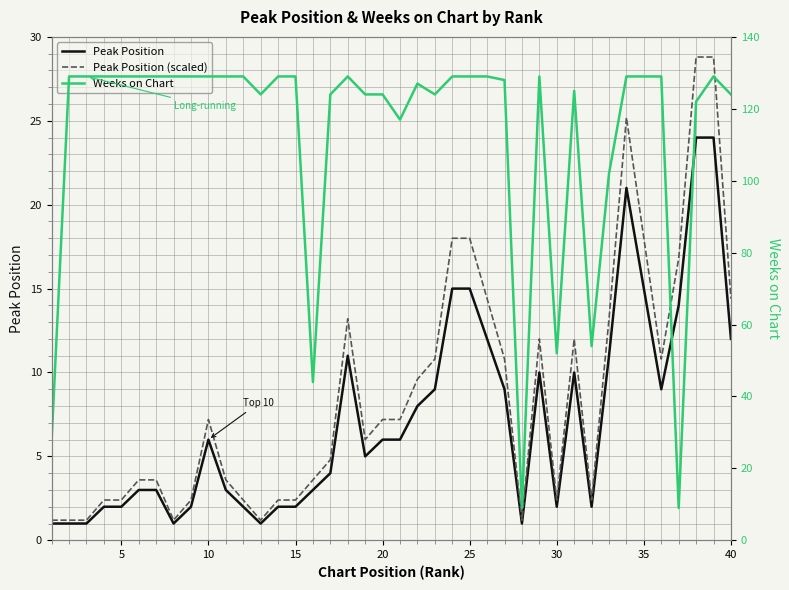

What is the minimum value for Peak Position (scaled)?

1.2